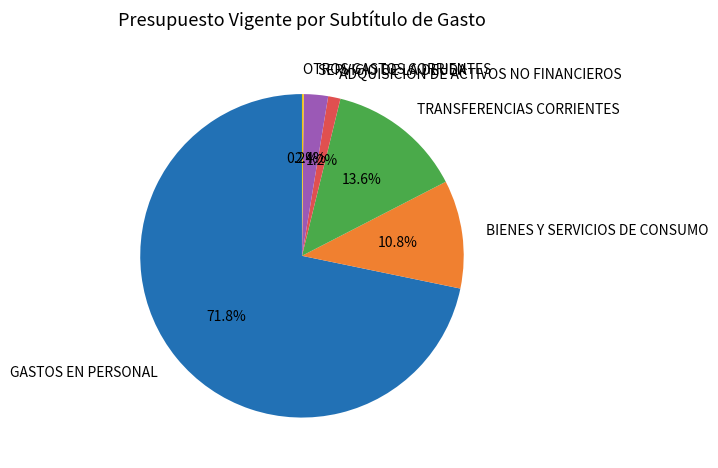

To the nearest percent, what is the average slice percentage?

17%